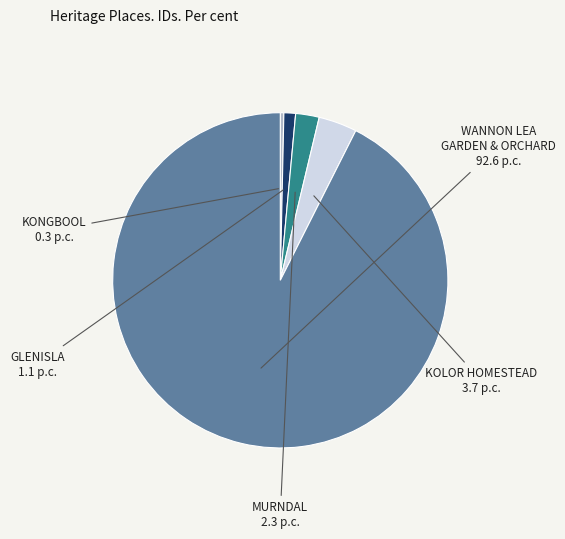

What is the smallest slice in the pie chart?

KONGBOOL